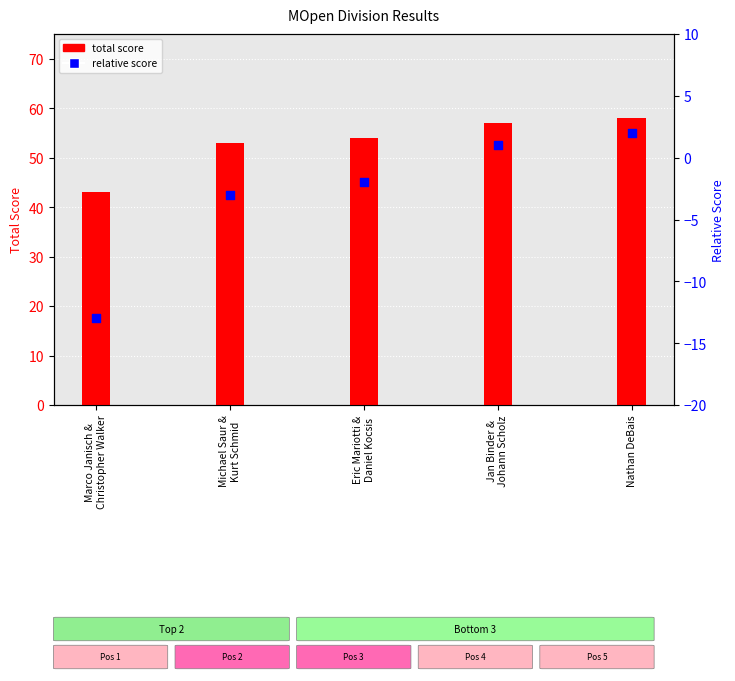

Which series has the widest spread of Y values?

total score